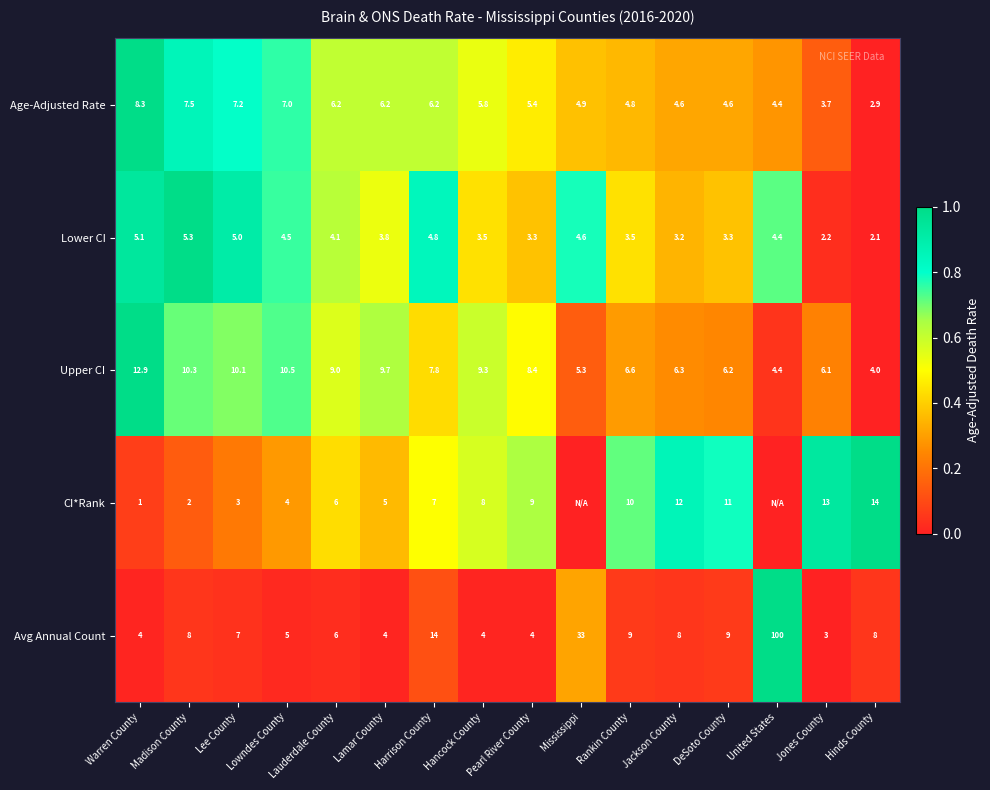

Is the value of Age-Adjusted Rate at Mississippi greater than the value of Avg Annual Count at Mississippi?

No